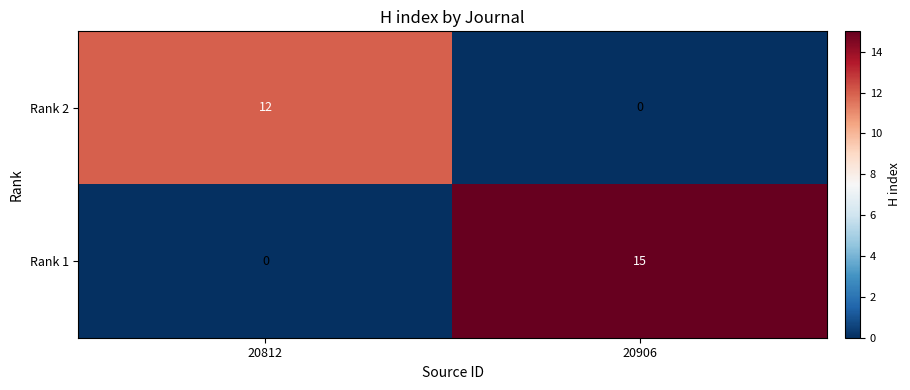

What is the approximate value of Rank 1 at 20906?

15